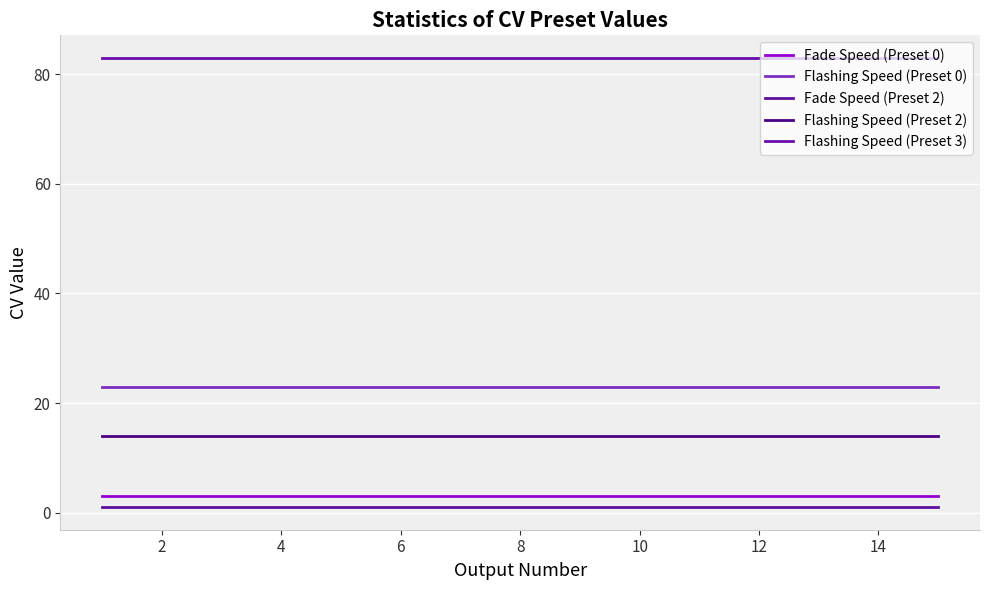

How many lines are shown in the chart?

5